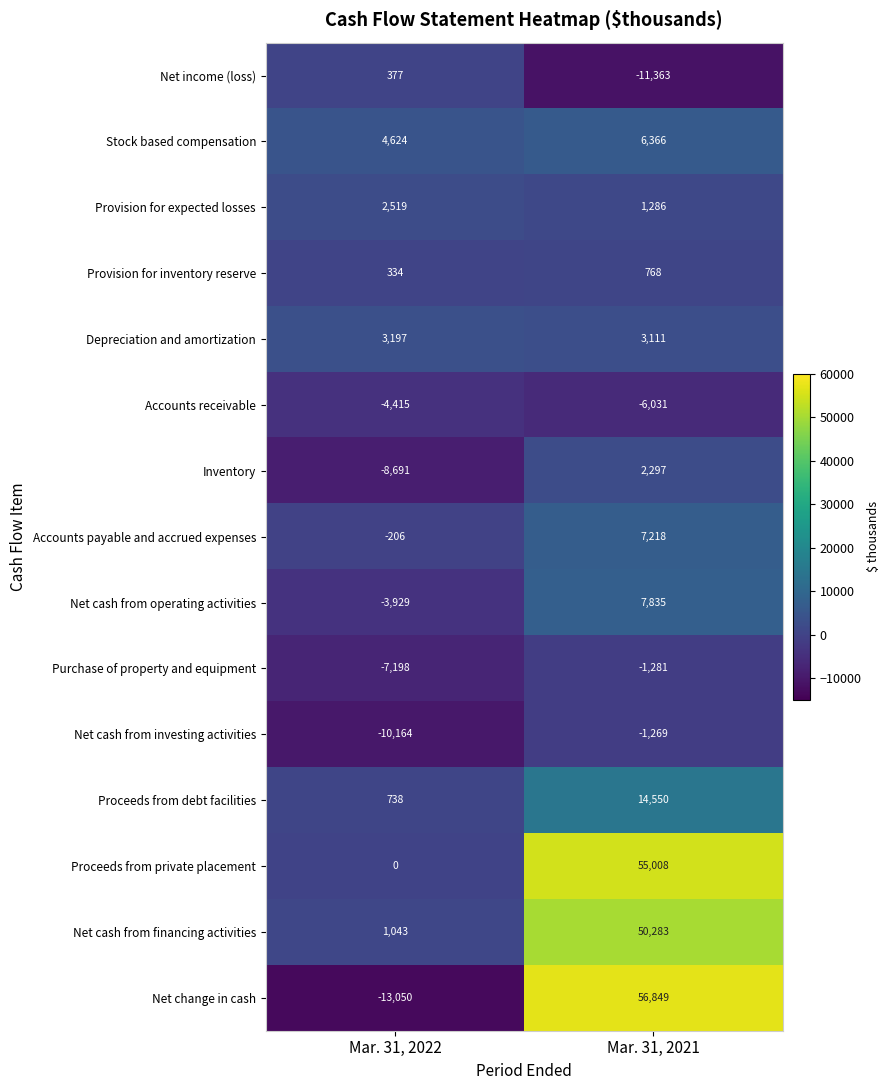

What is the total value across all series at Mar. 31, 2022?

-34821